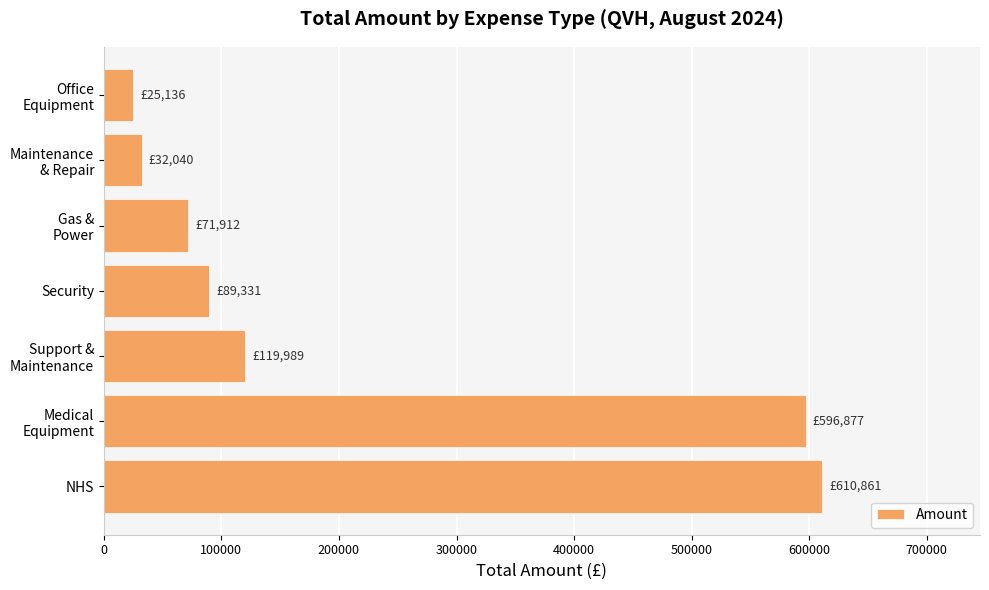

At which label is the value closest to 317998?

Support &
Maintenance